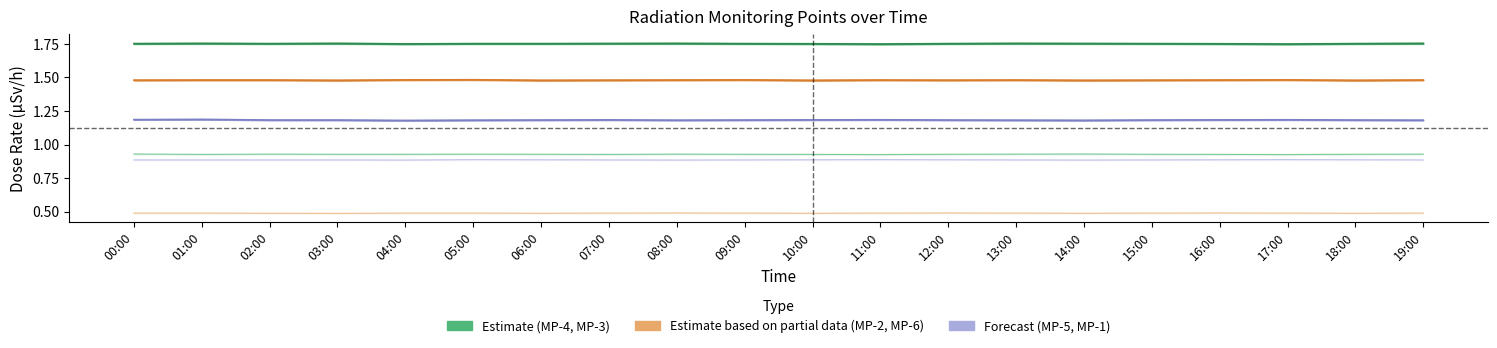

What position from the left is 03:00?

4